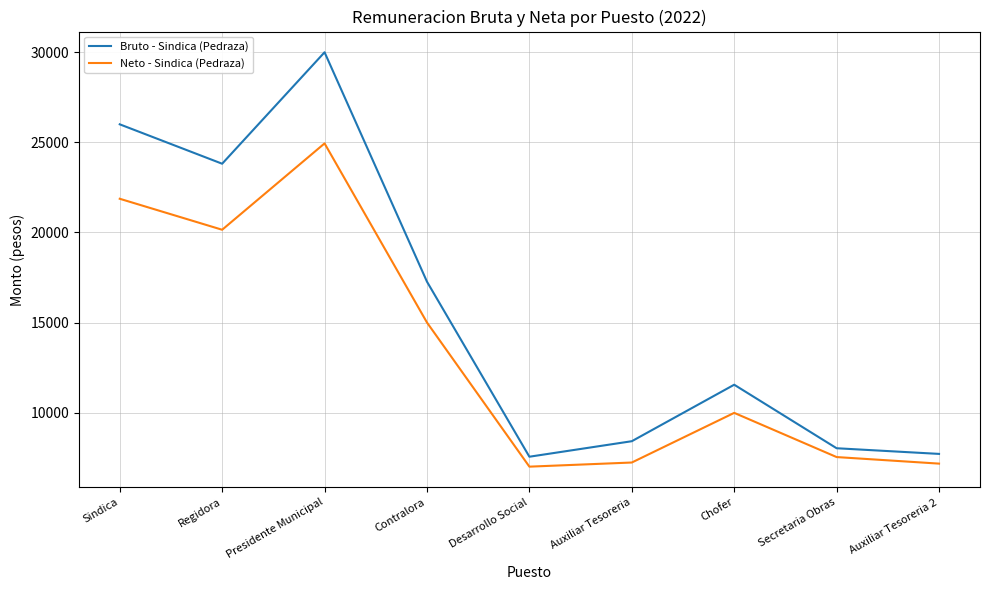

What is the minimum value for Bruto - Sindica (Pedraza)?

7551.4